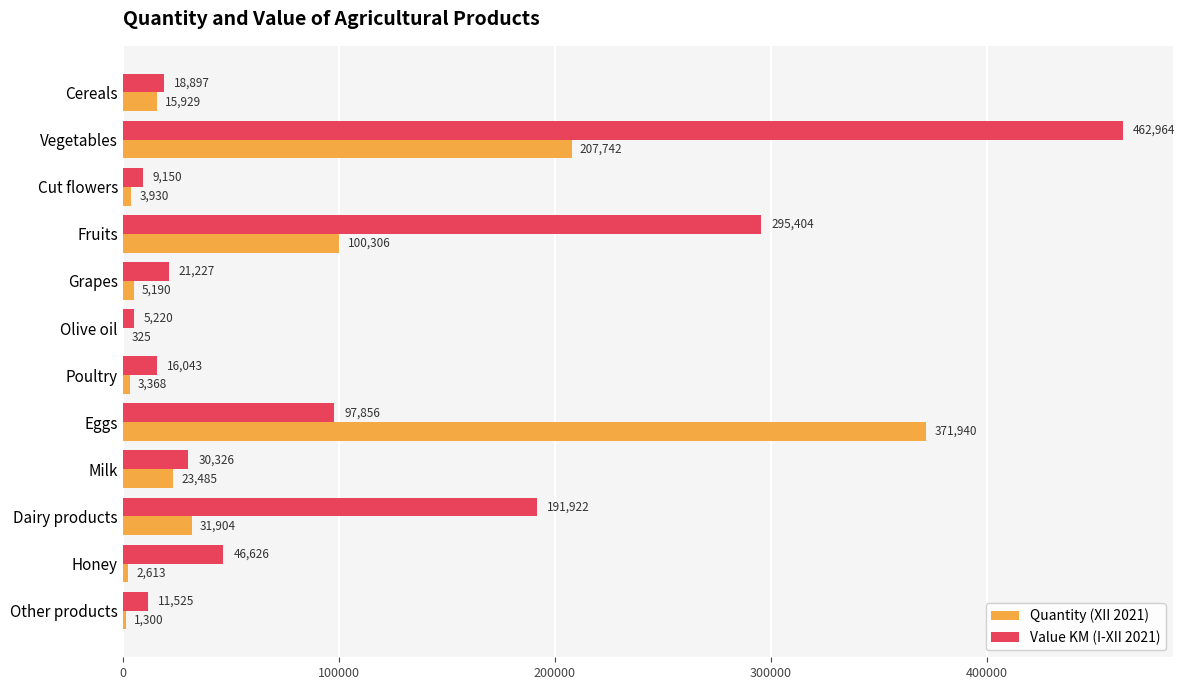

True or false: Value KM (I-XII 2021) has a value of 528300 at Fruits.

False